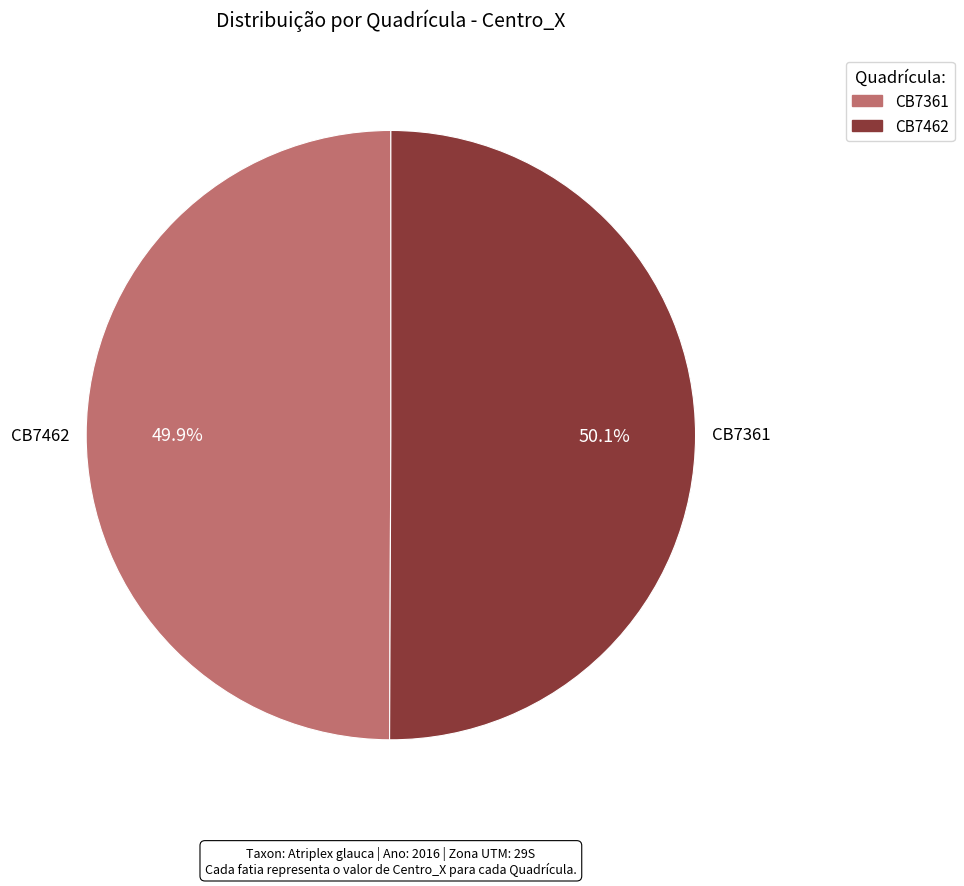

Is there a majority slice in this chart?

Yes